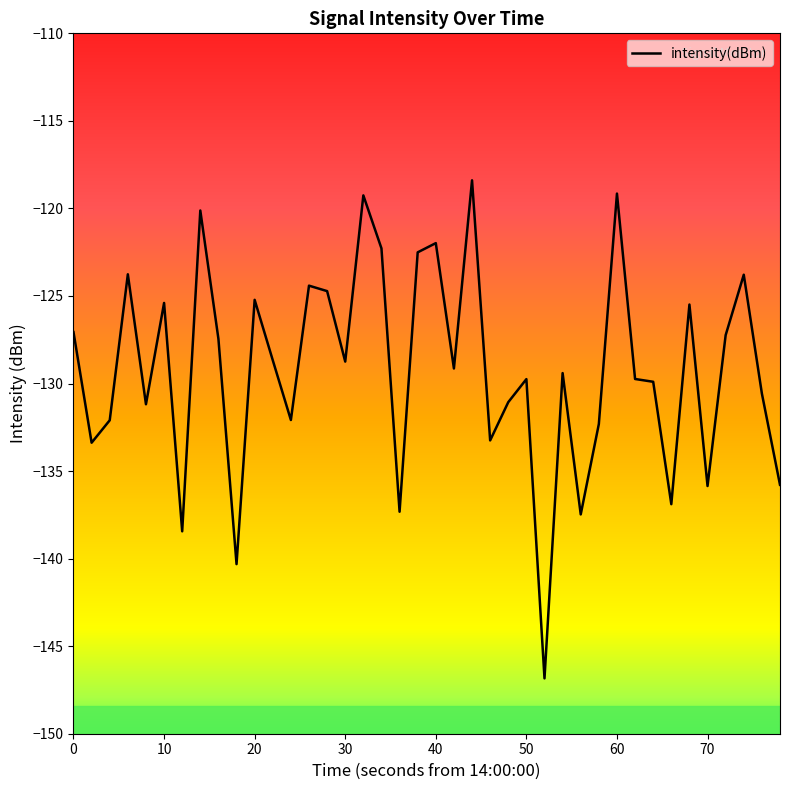

What is the difference between the maximum and minimum values?

28.4